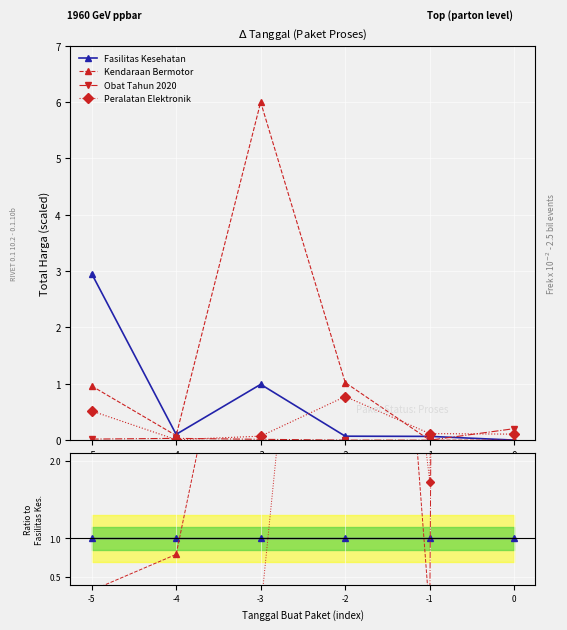

Between -4 and 0, which is larger?

-4